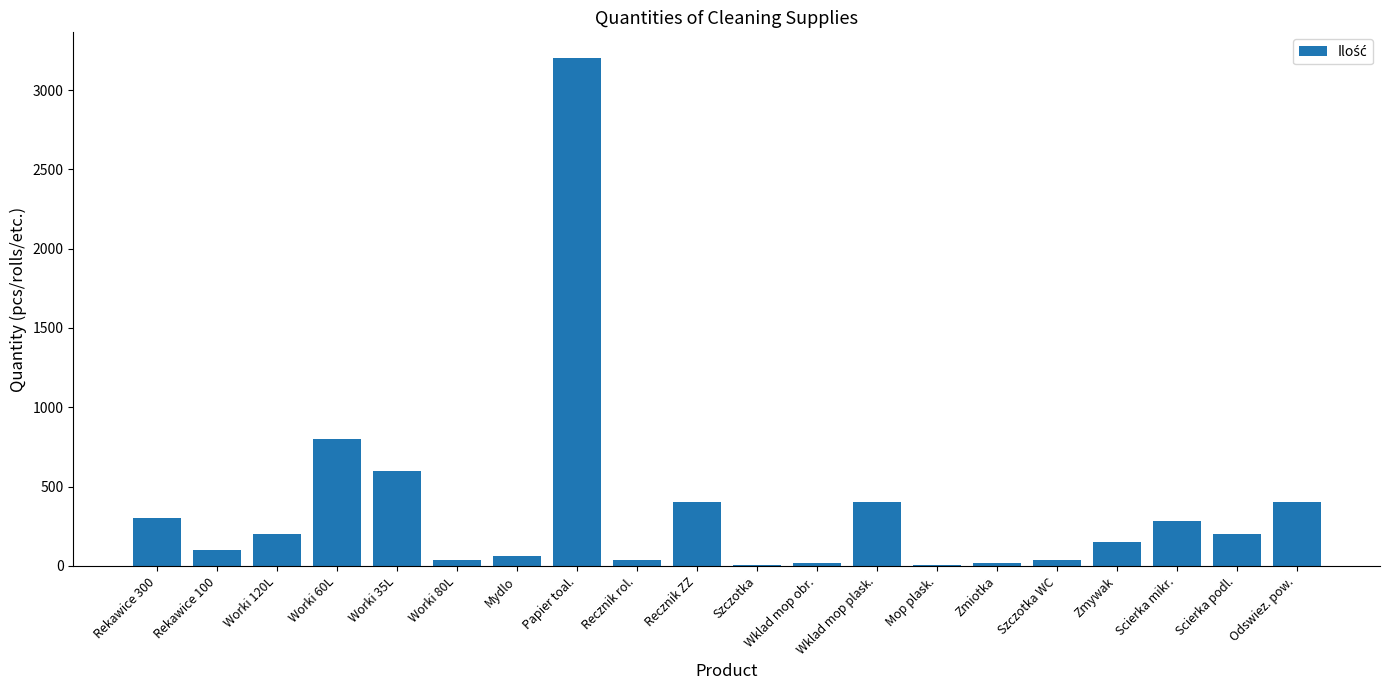

What is the sum of all values?

7263